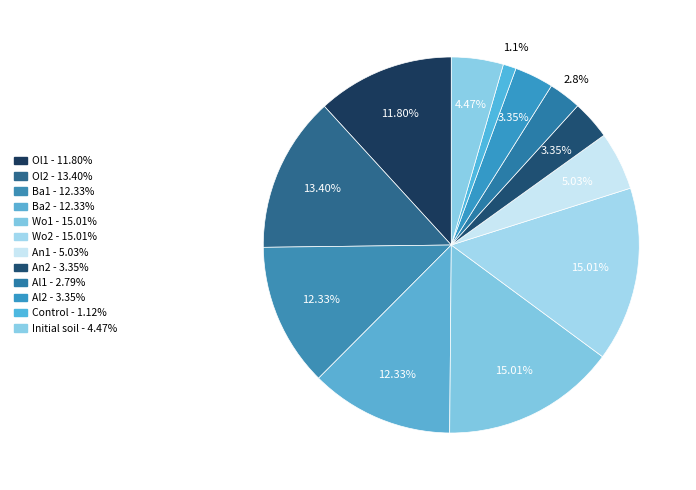

Rank the categories by value from lowest to highest.

Control, Al1, Al2, An2, Initial soil, An1, Ol1, Ba1, Ba2, Ol2, Wo1, Wo2